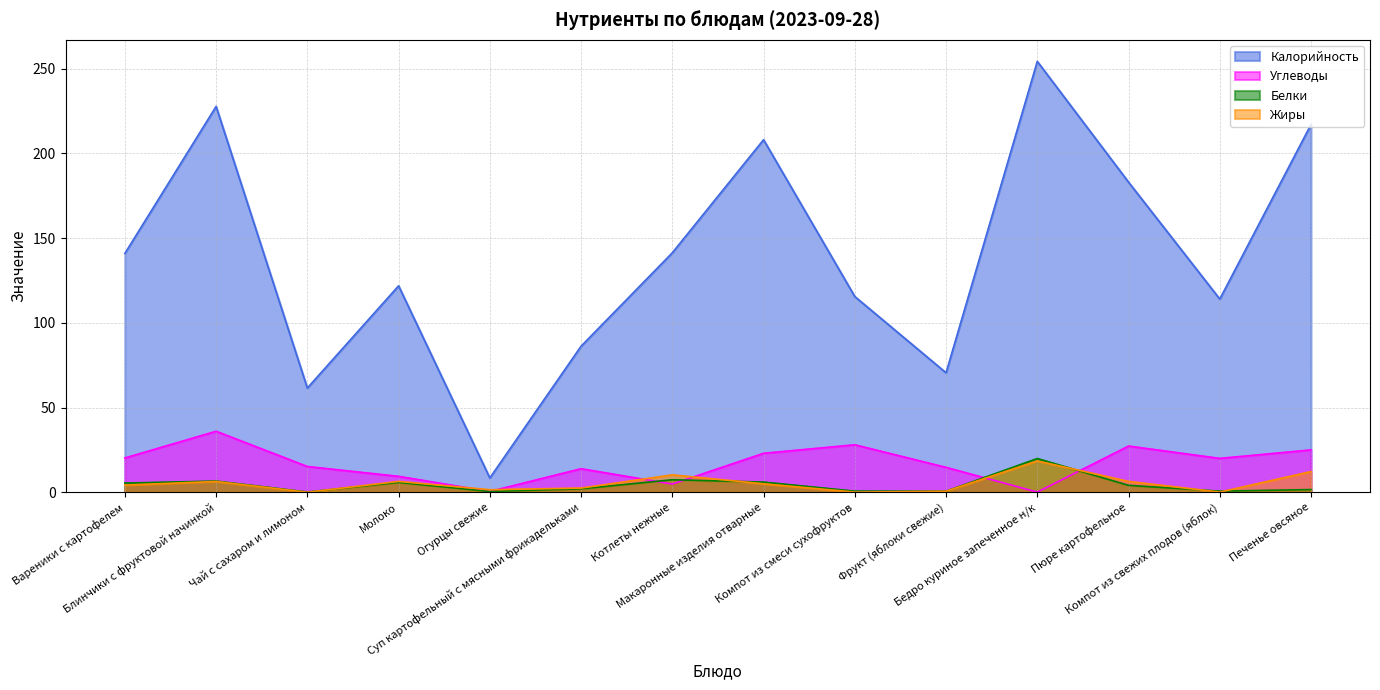

What are all the series names shown in the legend?

Калорийность, Углеводы, Белки, Жиры